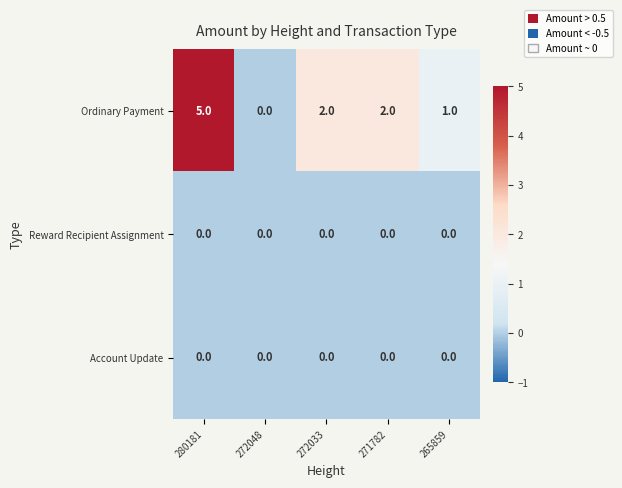

The Ordinary Payment series shows 2 at 271782. True or false?

True